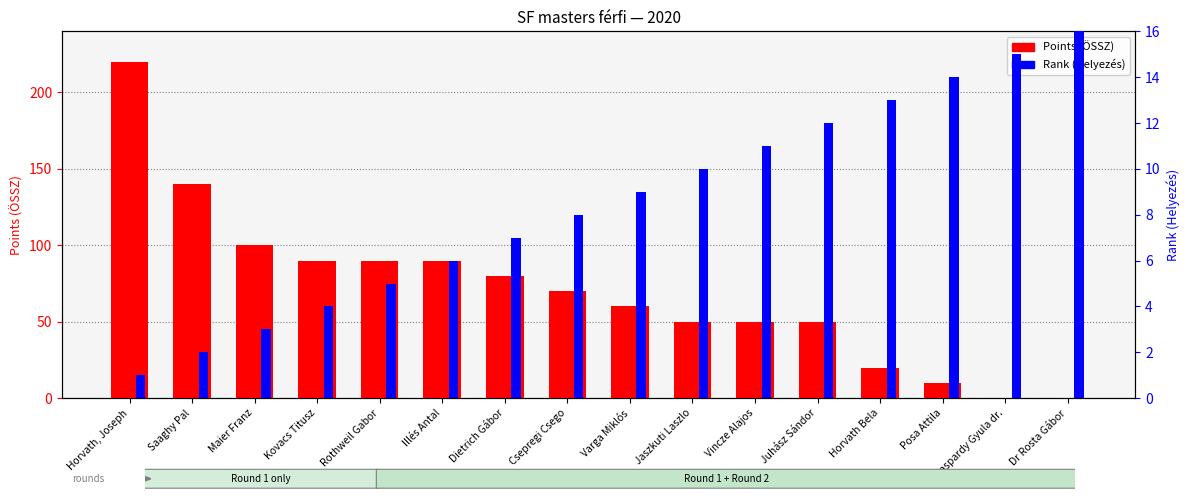

Count the number of categories in the chart.

16